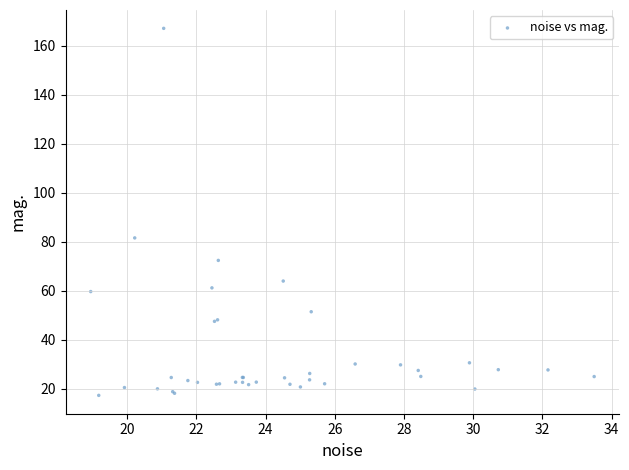

What Y value in the scatter plot is closest to 92?

81.6